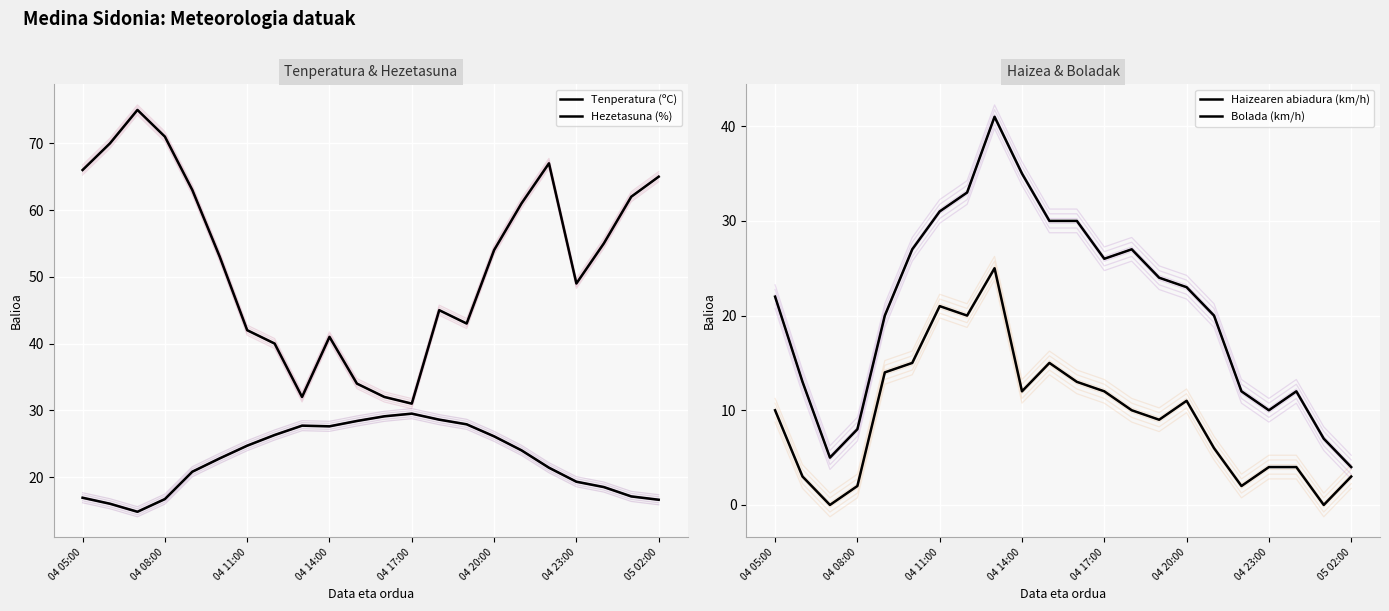

Which series has the largest total across all categories?

Hezetasuna (%)